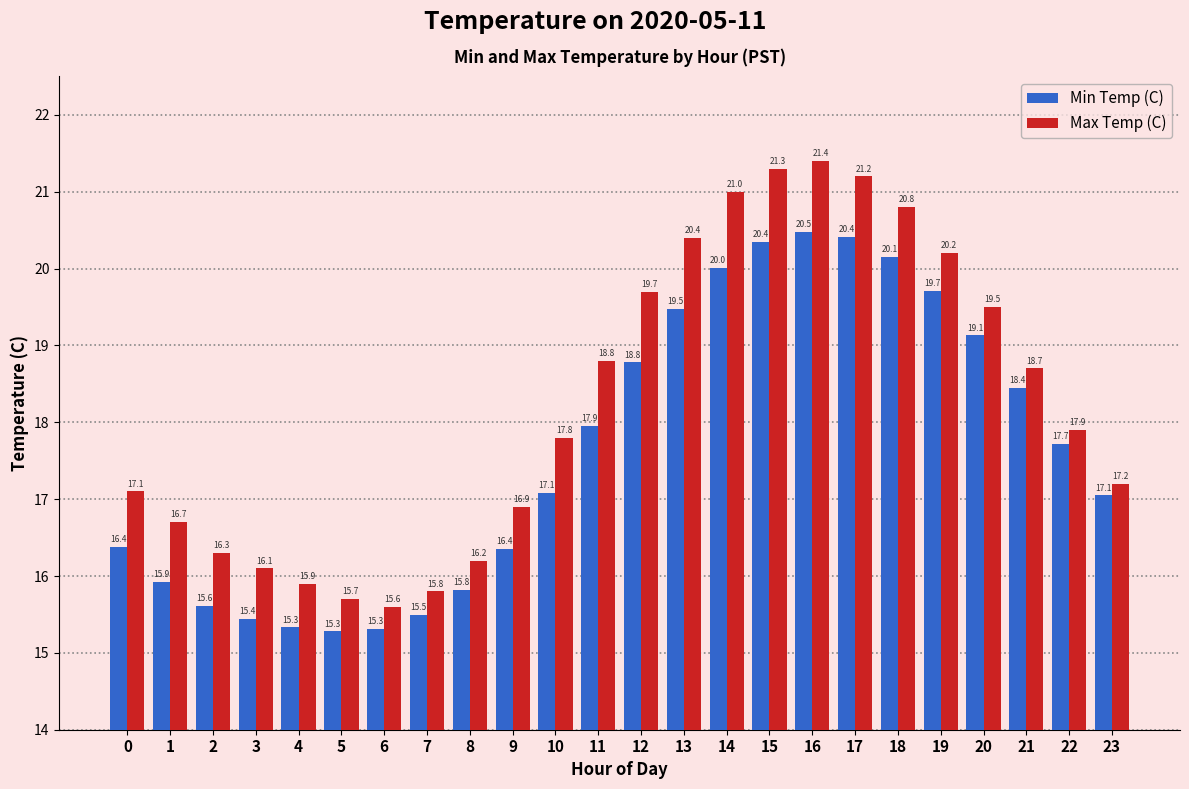

What is the value of the Min Temp (C) bar at the 6th from the left?

15.3